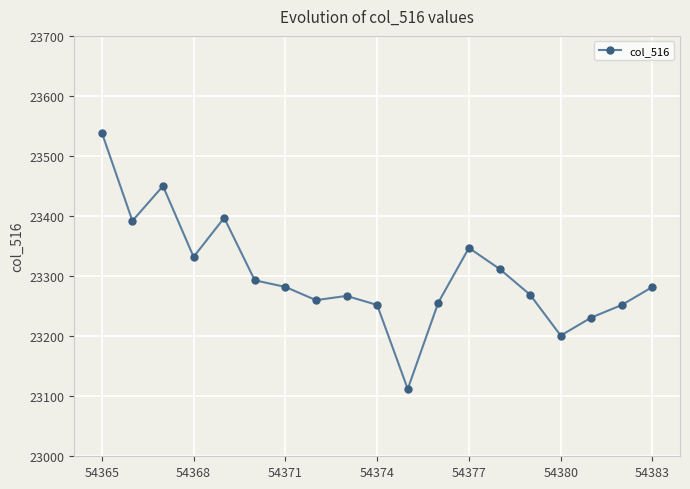

What is the minimum value shown in the chart?

23112